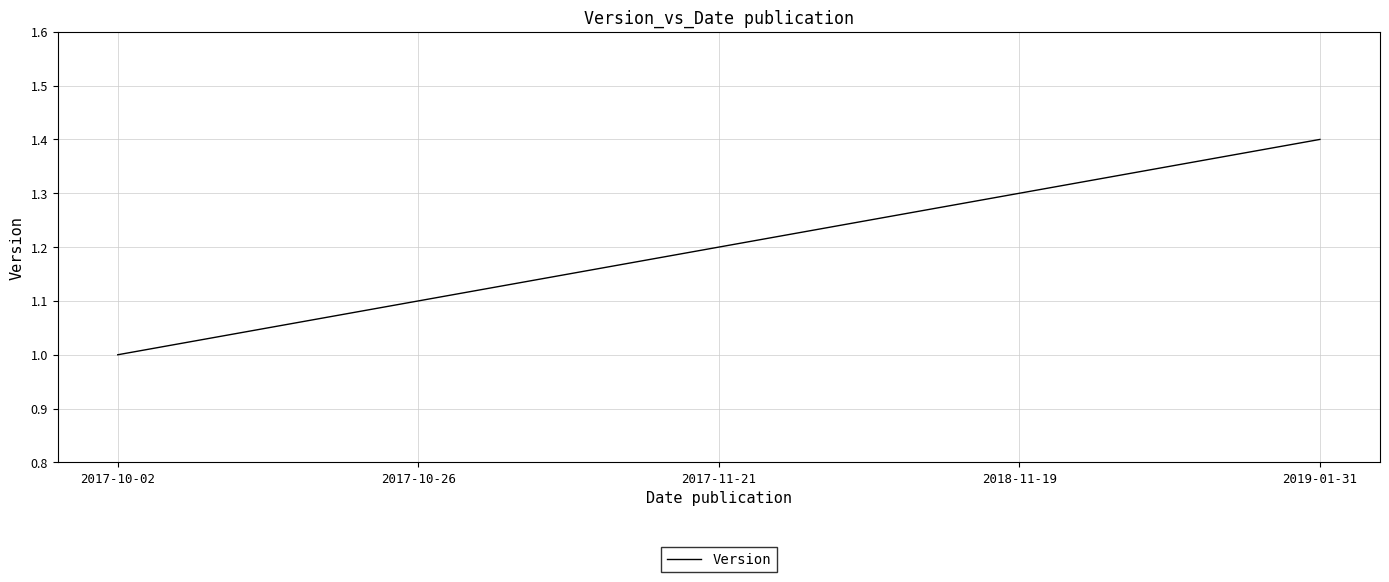

What value does the data have at 2017-10-02?

1.0